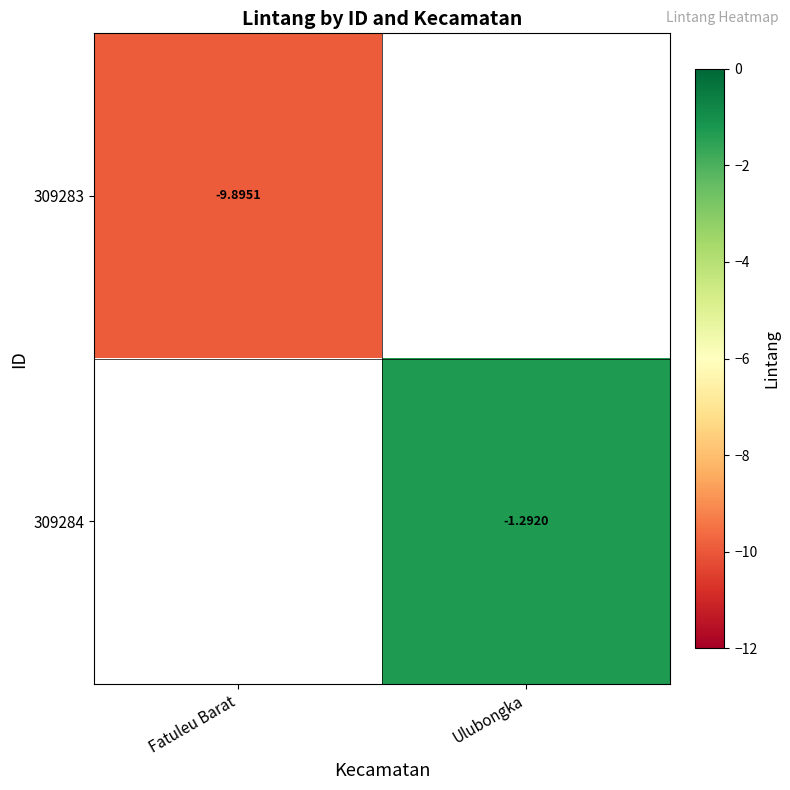

What is the highest value of the 309283 series?

-9.9